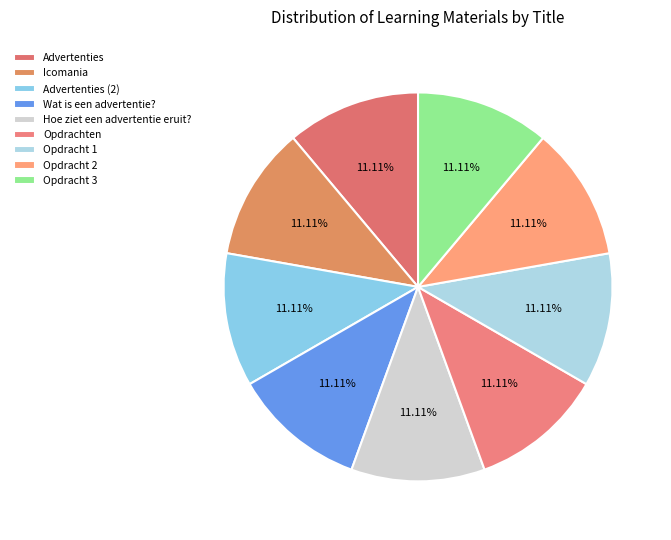

Is there any slice that represents more than half of the pie?

No